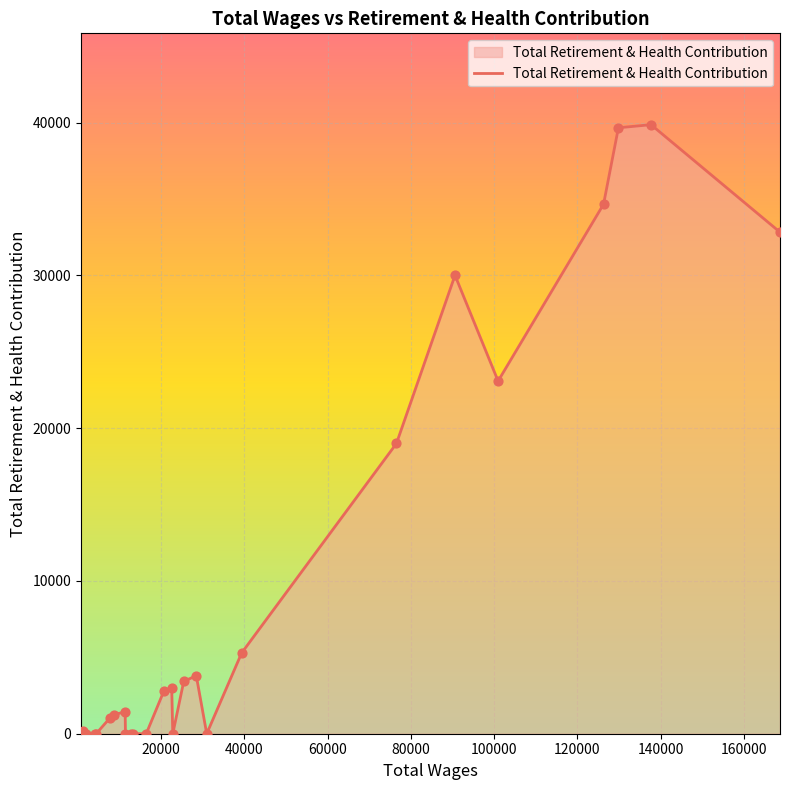

What is the maximum value shown in the chart?

39870